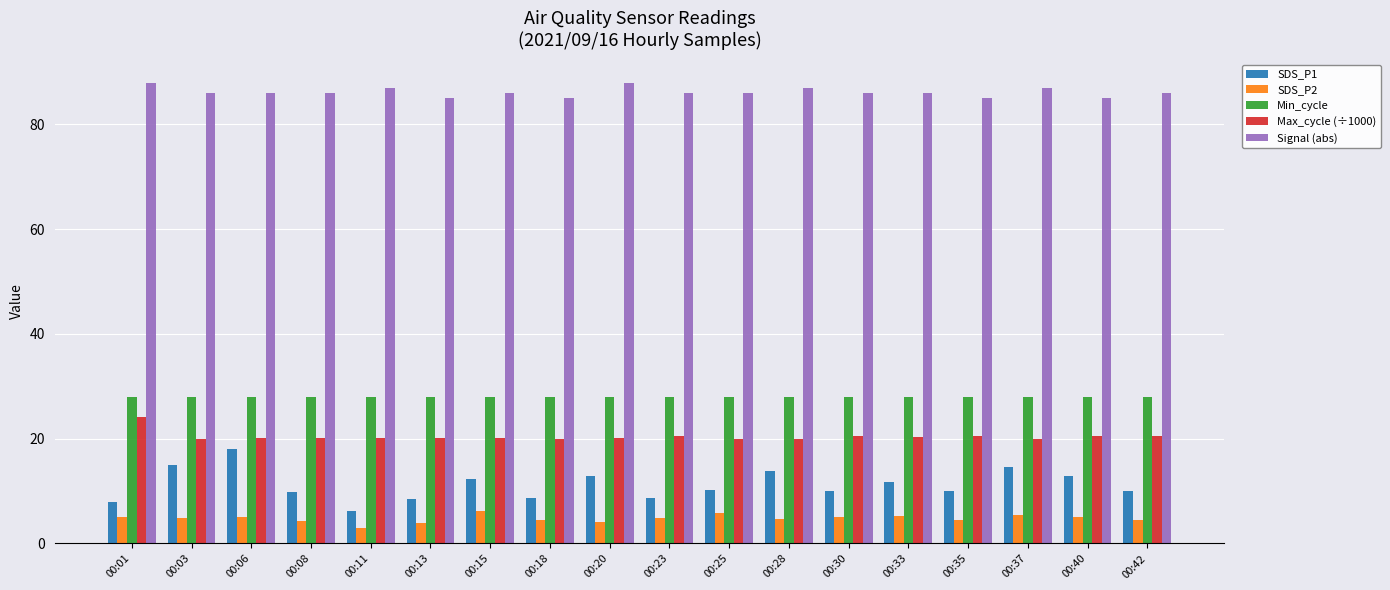

List the series in order of their peak value, highest first.

Signal (abs), Min_cycle, Max_cycle (÷1000), SDS_P1, SDS_P2